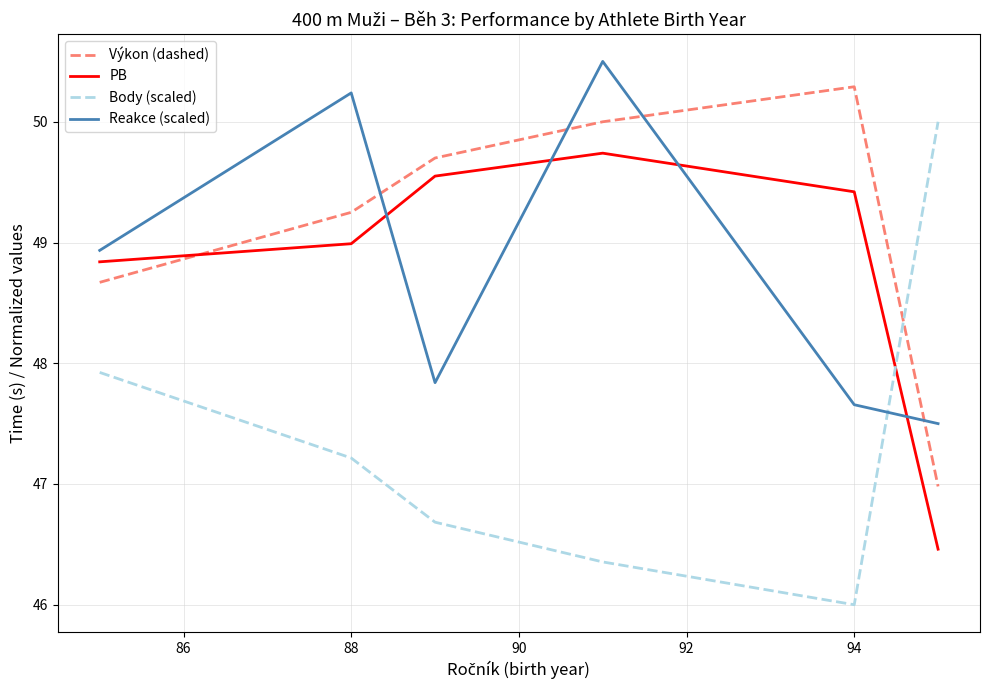

After their last crossing, which series has the higher values: Body (scaled) or Reakce (scaled)?

Body (scaled)